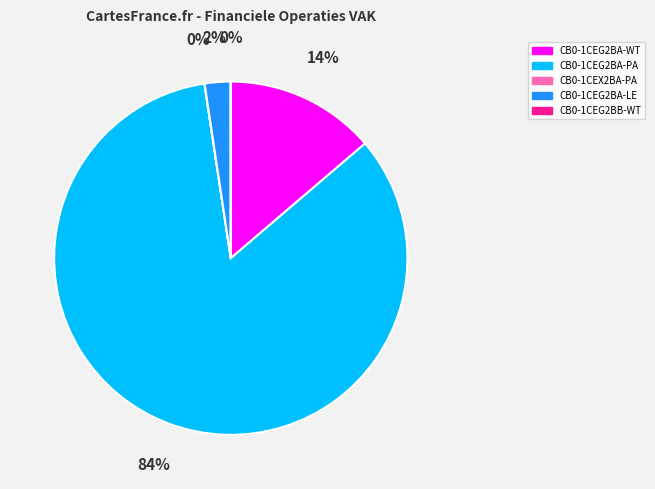

Is it true that CB0-1CEG2BA-WT is 6% of the pie?

False